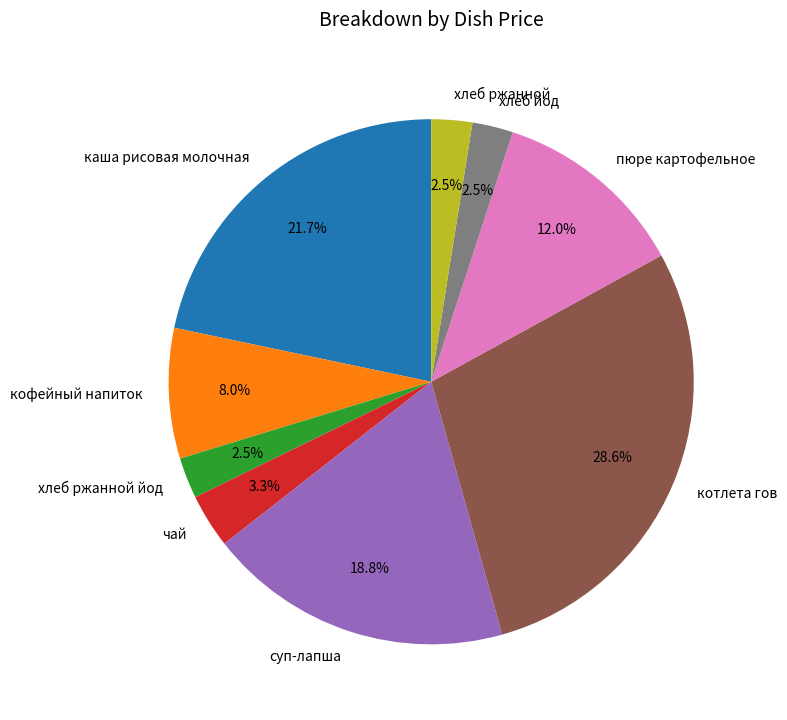

To the nearest percent, what is the average slice percentage?

11%